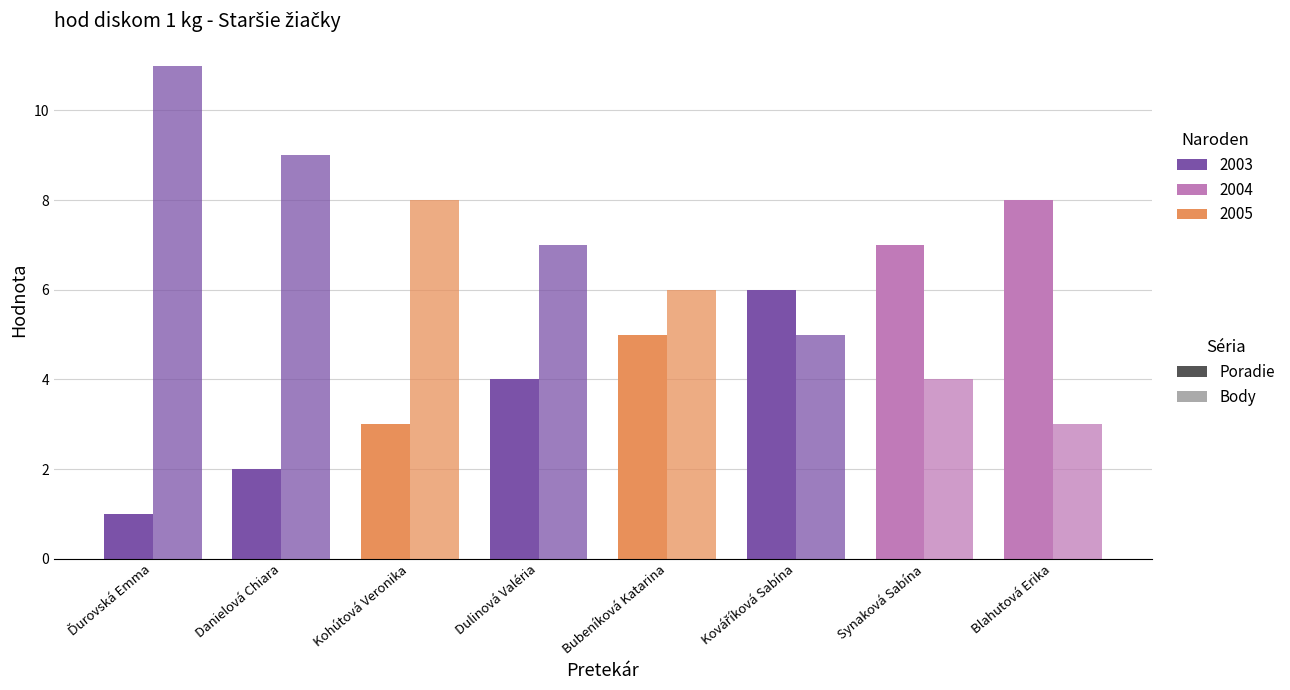

How many bars are there in total?

16